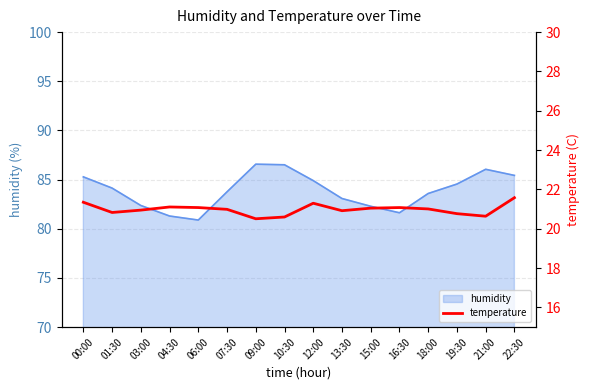

Is it true that humidity equals 81.3 at 04:30?

True